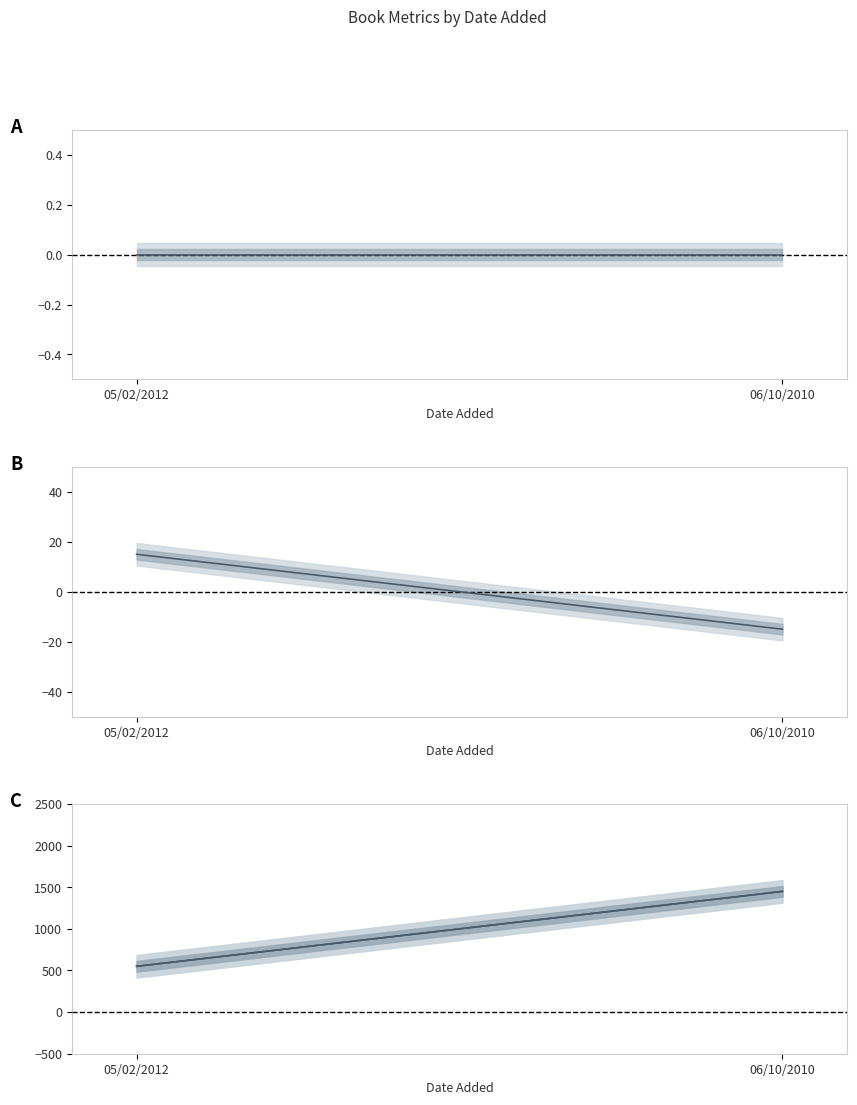

The id series shows 321 at 06/10/2010. True or false?

False